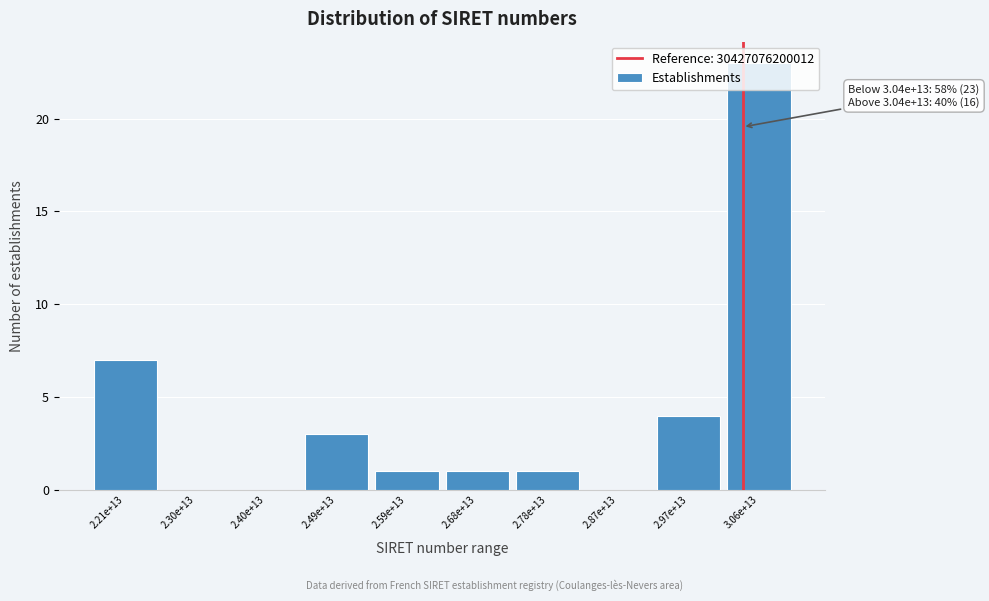

Where is the data nearest to the value 11?

2.21e+13